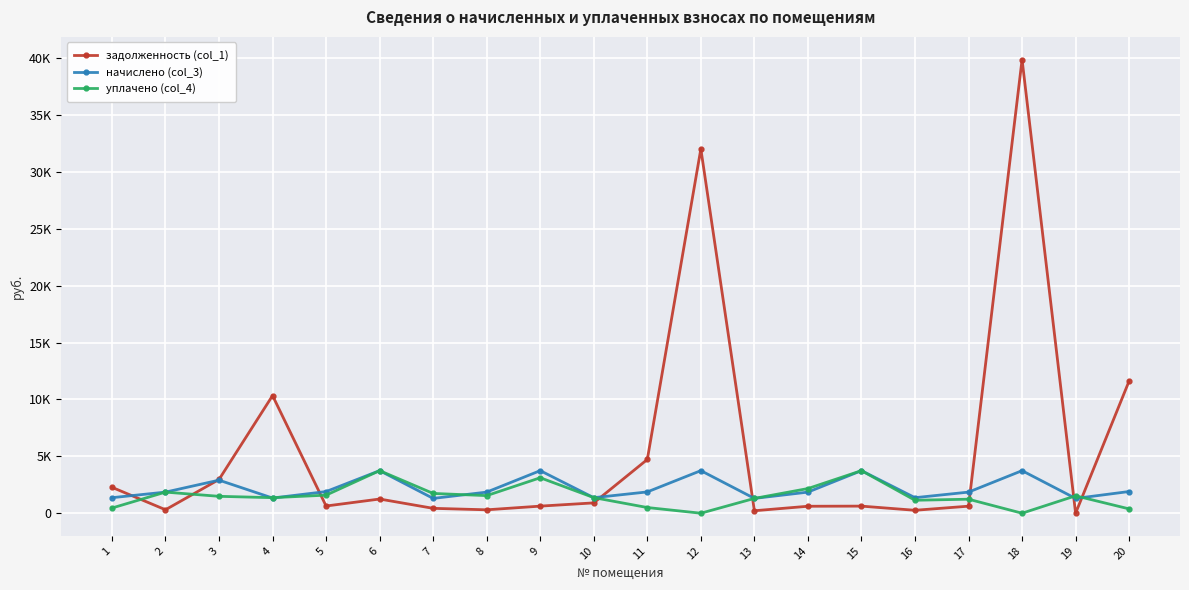

What is the value of the уплачено (col_4) point at the 14th from the left?

2168.0